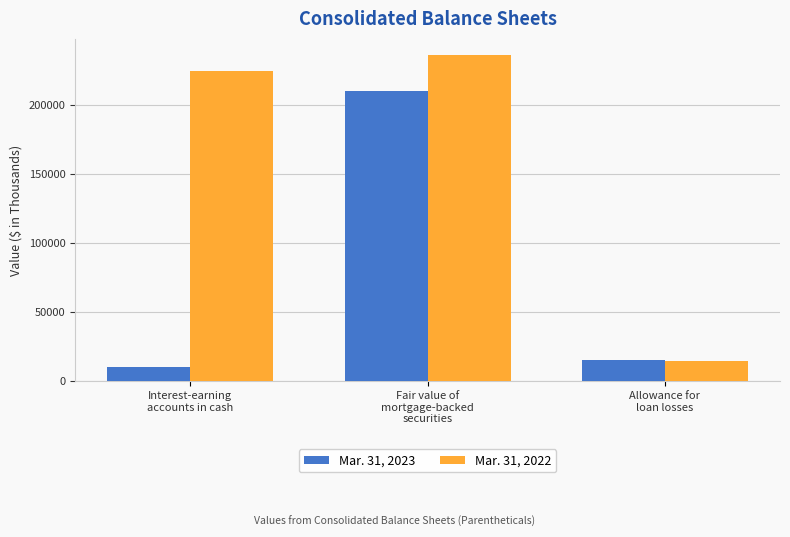

At which category does the chart reach its minimum across all series?

Interest-earning
accounts in cash